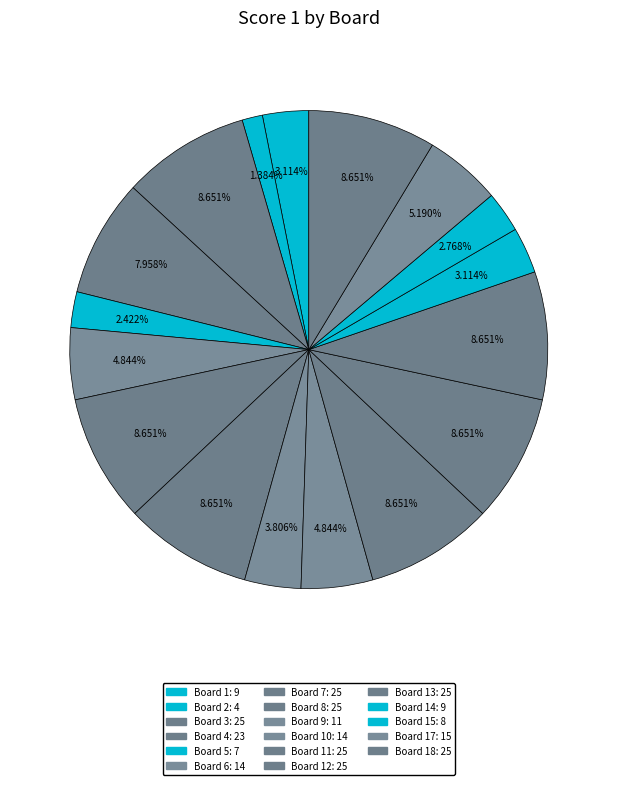

How many segments does this pie chart have?

17